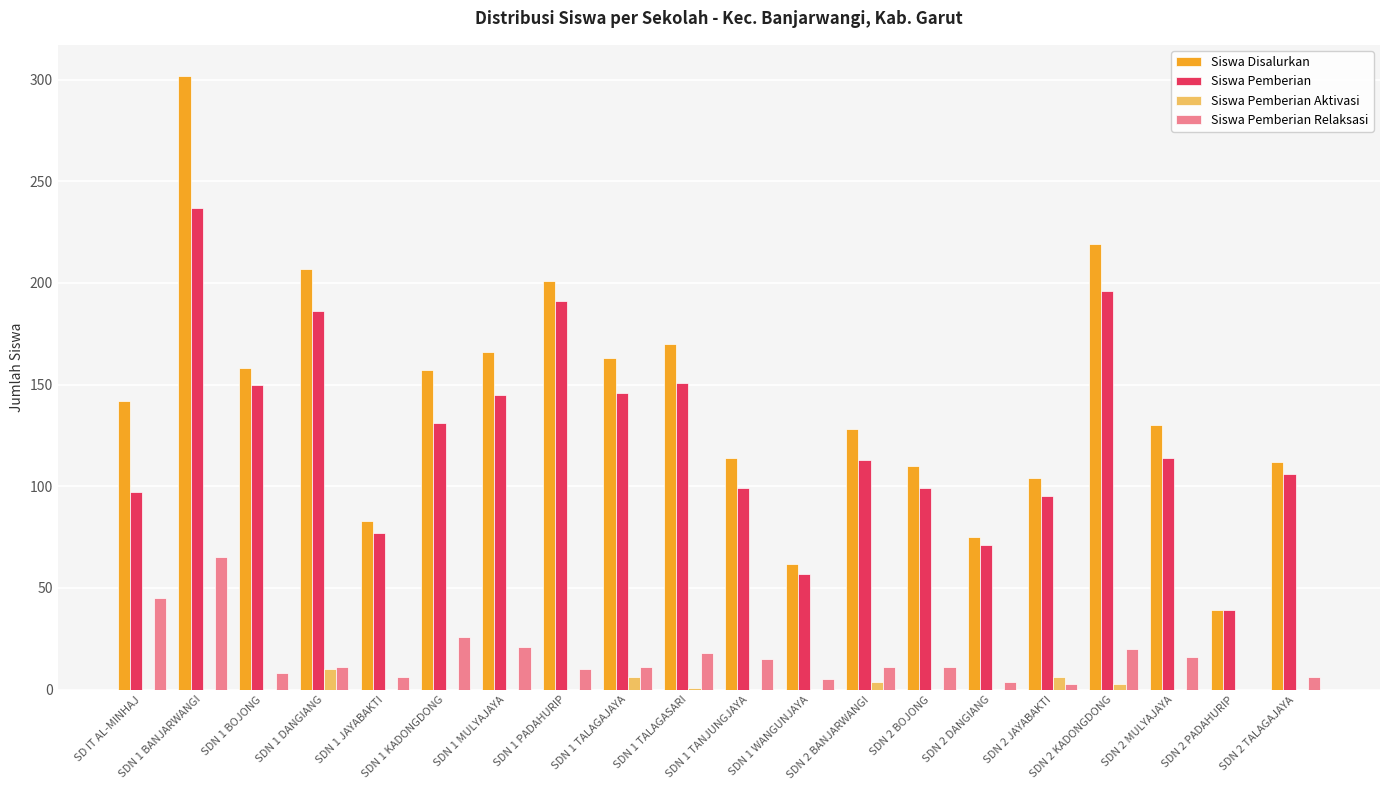

The value of Siswa Pemberian Relaksasi at SDN 1 WANGUNJAYA is 5. True or false?

True